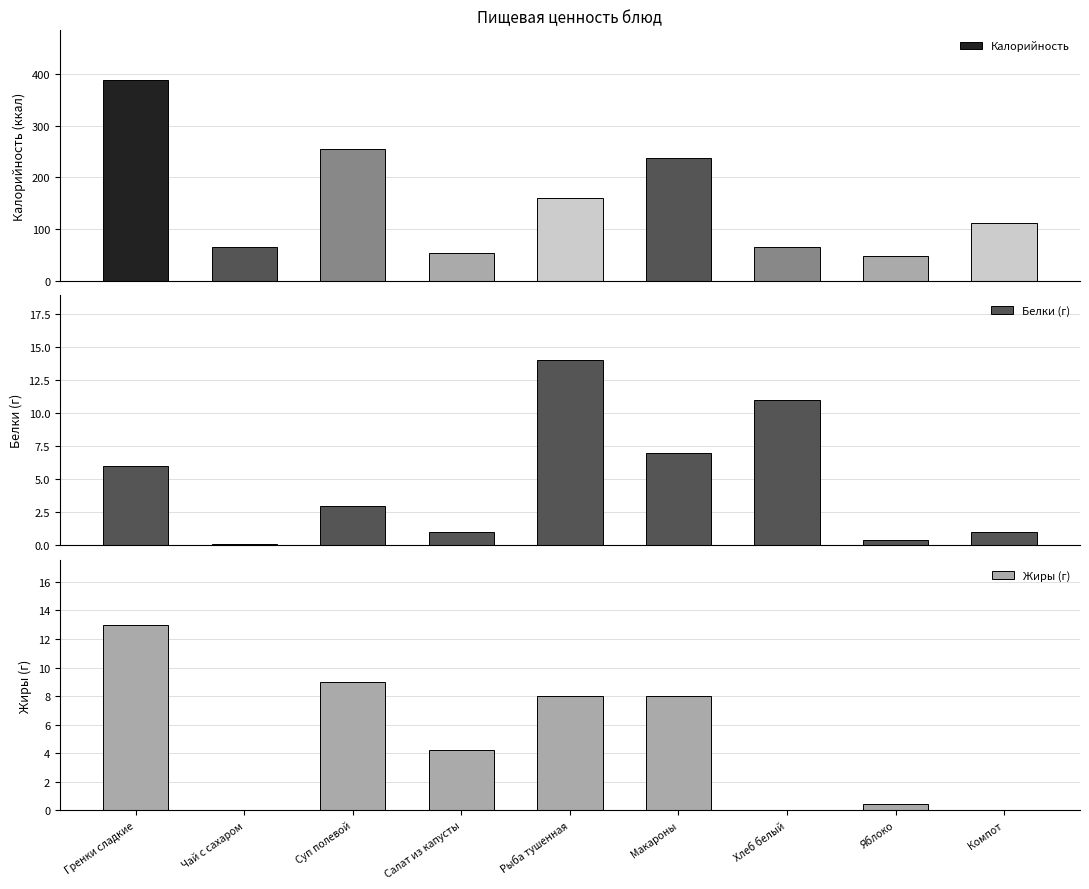

At which label does Белки (г) first exceed 3?

Гренки сладкие